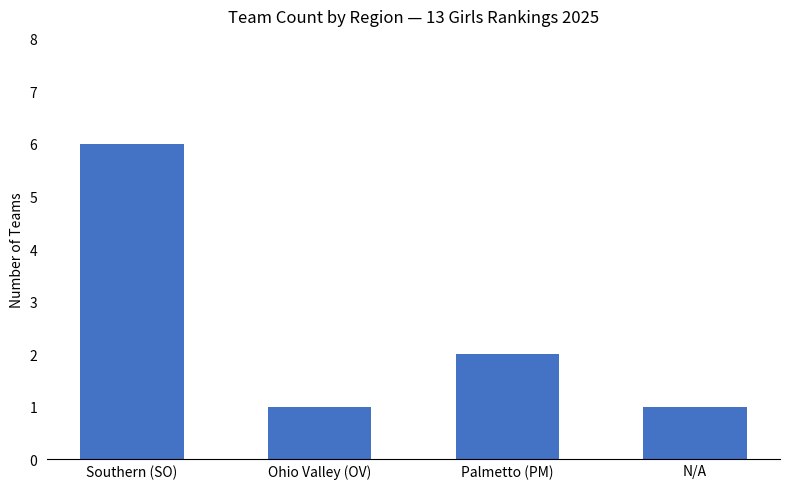

Where is the data nearest to the value 3?

Palmetto (PM)